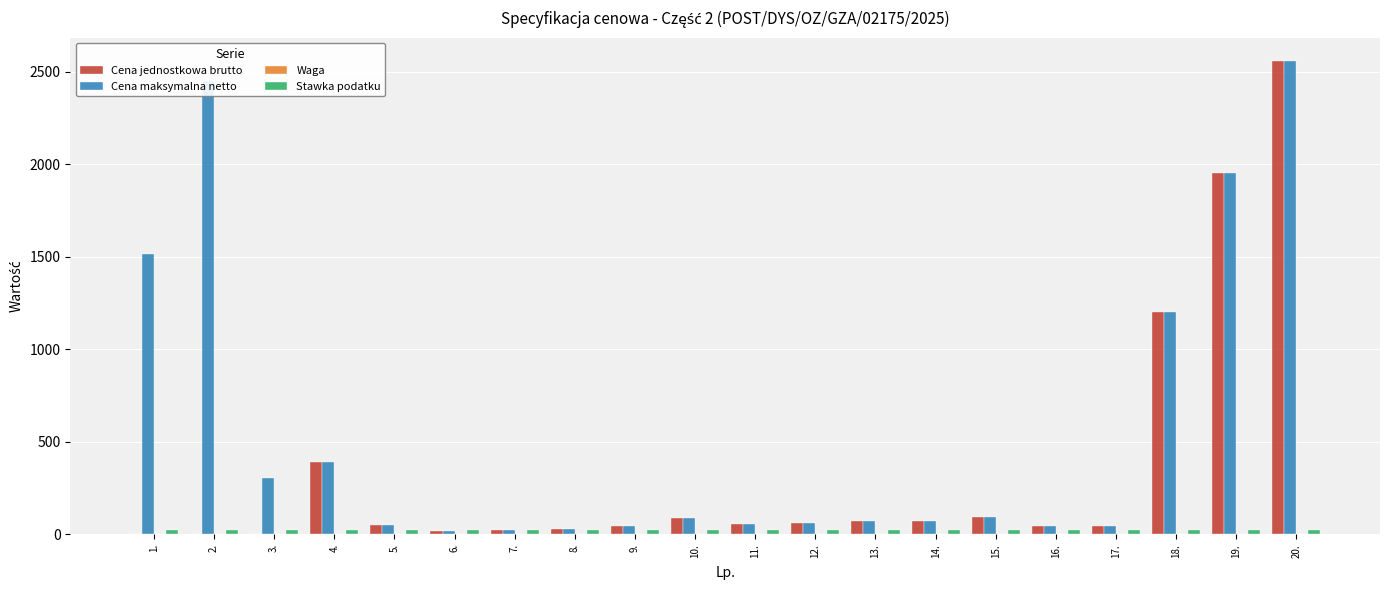

At which category is the sum across all series the highest?

20.